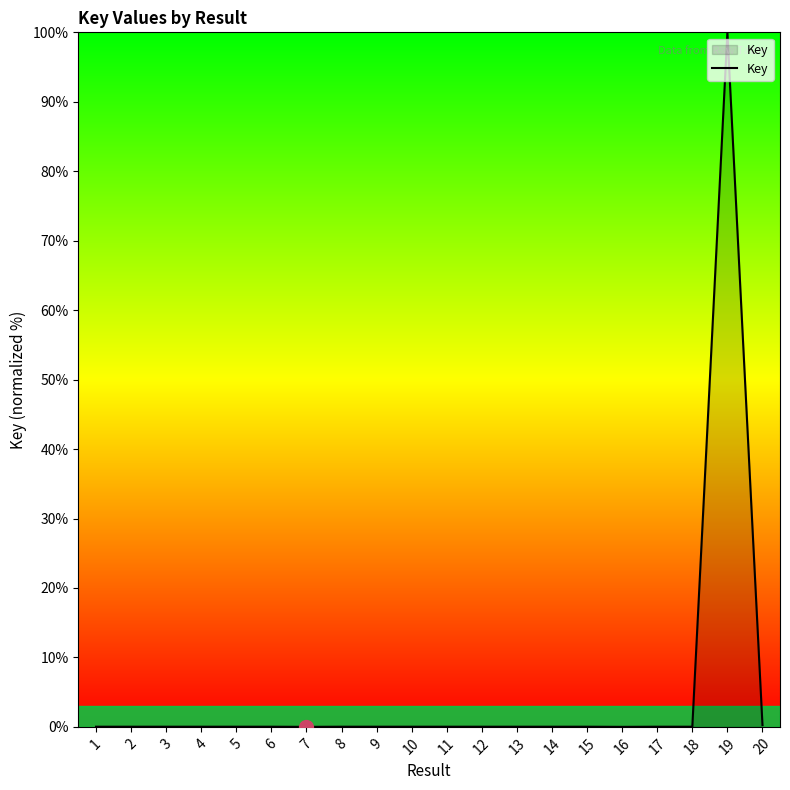

The chart shows a value of 0.0 at 7. True or false?

True